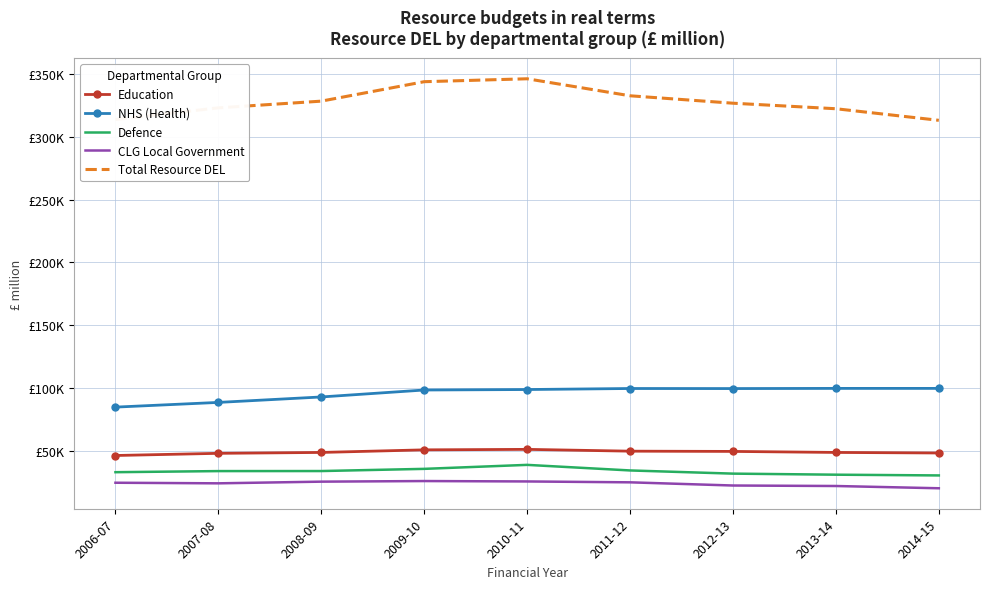

What are all the series names shown in the legend?

Education, NHS (Health), Defence, CLG Local Government, Total Resource DEL